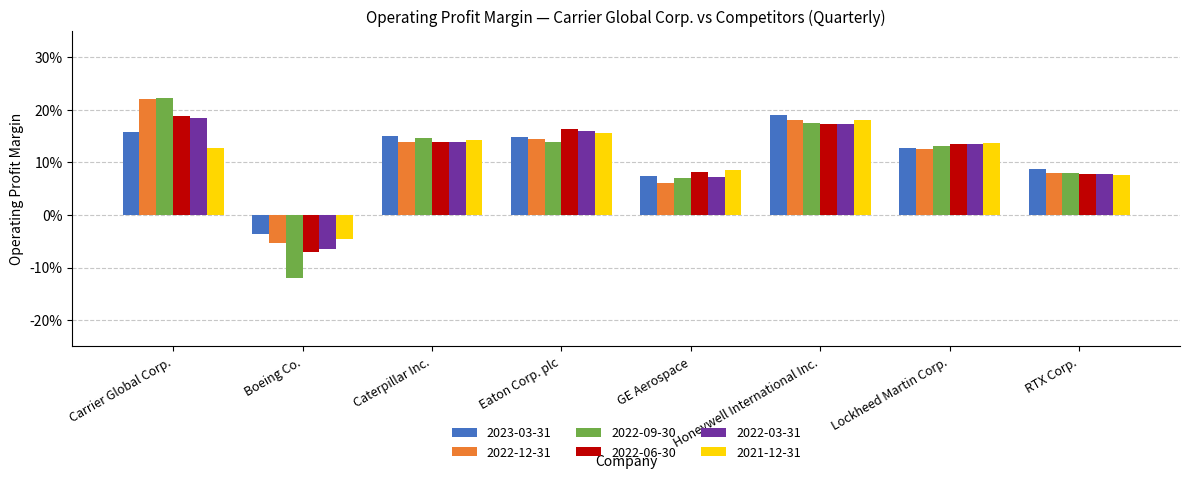

Which category has the lowest value across all series?

Boeing Co.